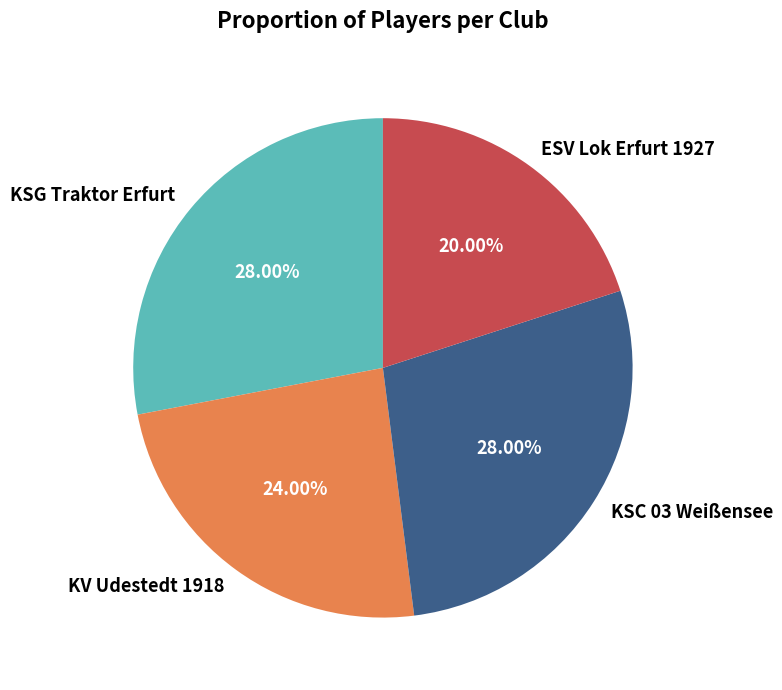

Is ESV Lok Erfurt 1927 the majority of the pie?

No